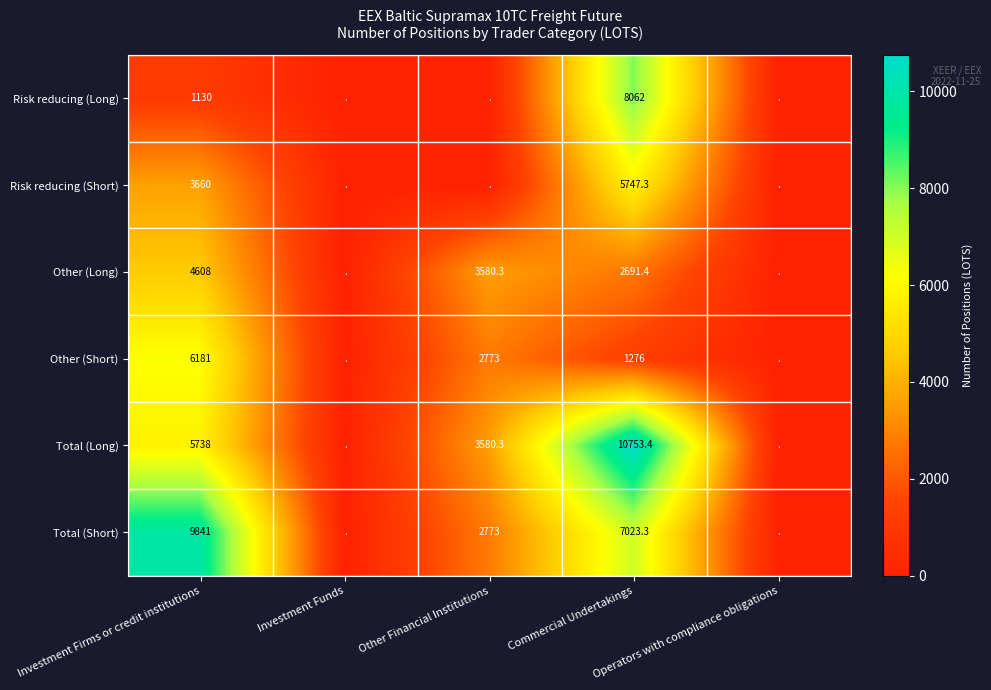

What is the average value of the Other (Long) series?

2175.9